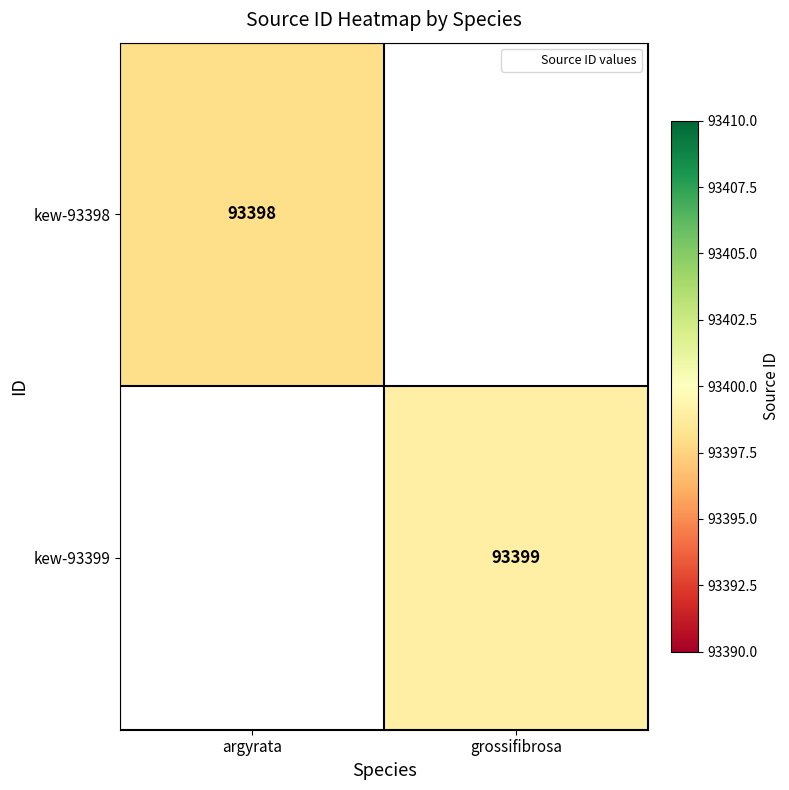

Is the value of kew-93399 at grossifibrosa greater than the value of kew-93398 at argyrata?

Yes